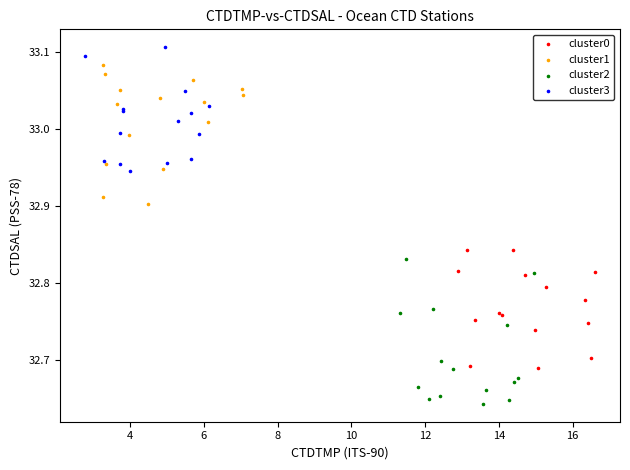

What are all the series names shown in the legend?

cluster0, cluster1, cluster2, cluster3